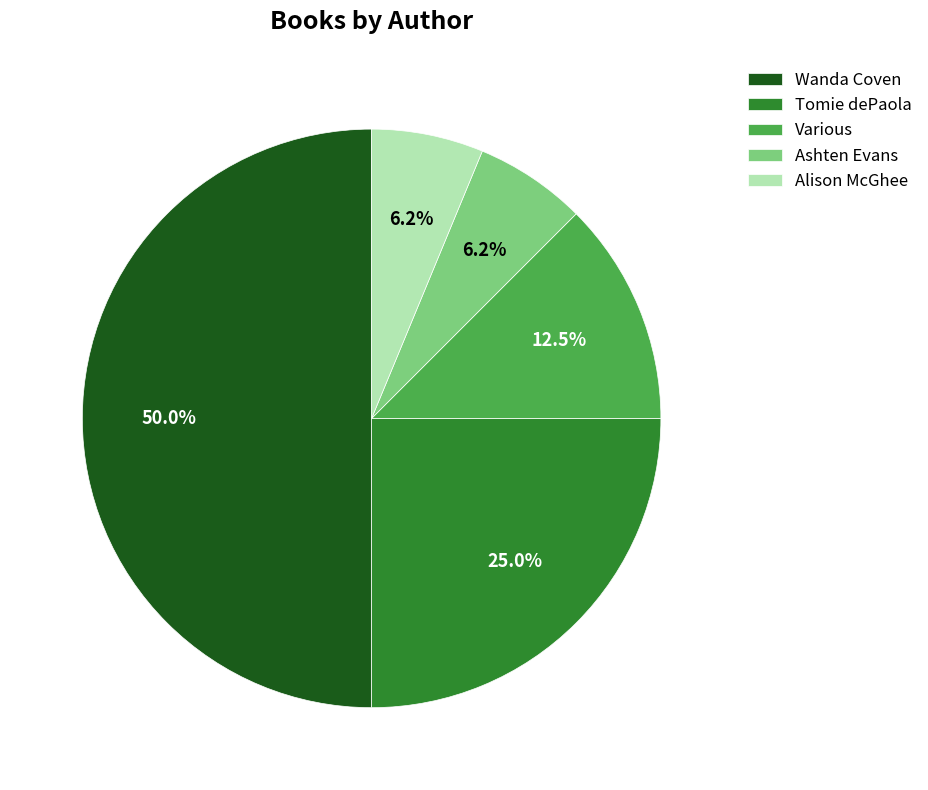

Combined, do Wanda Coven and Various account for over 50%?

Yes